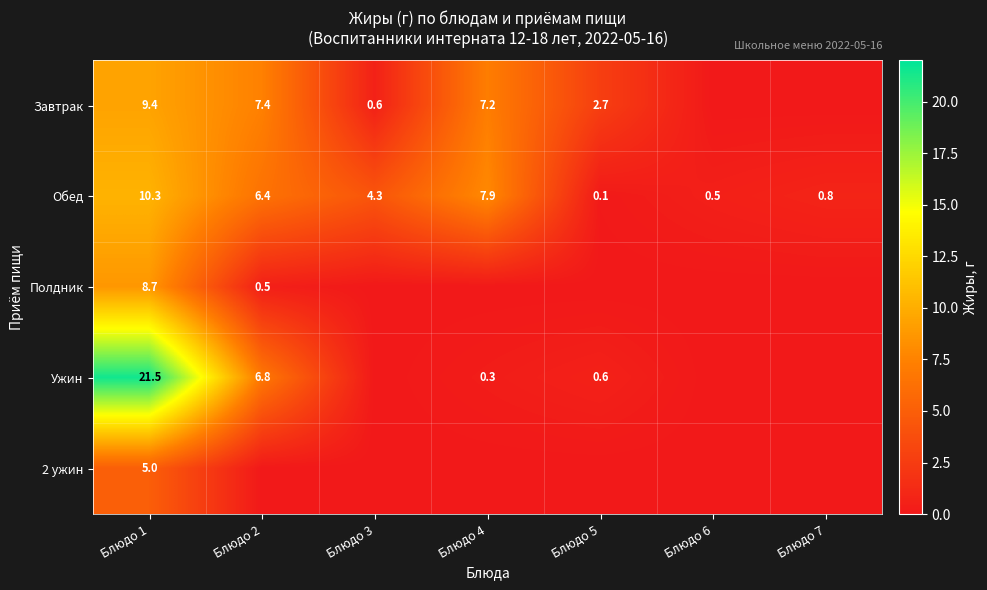

What is the difference between the Завтрак values at Блюдо 5 and Блюдо 1?

6.7